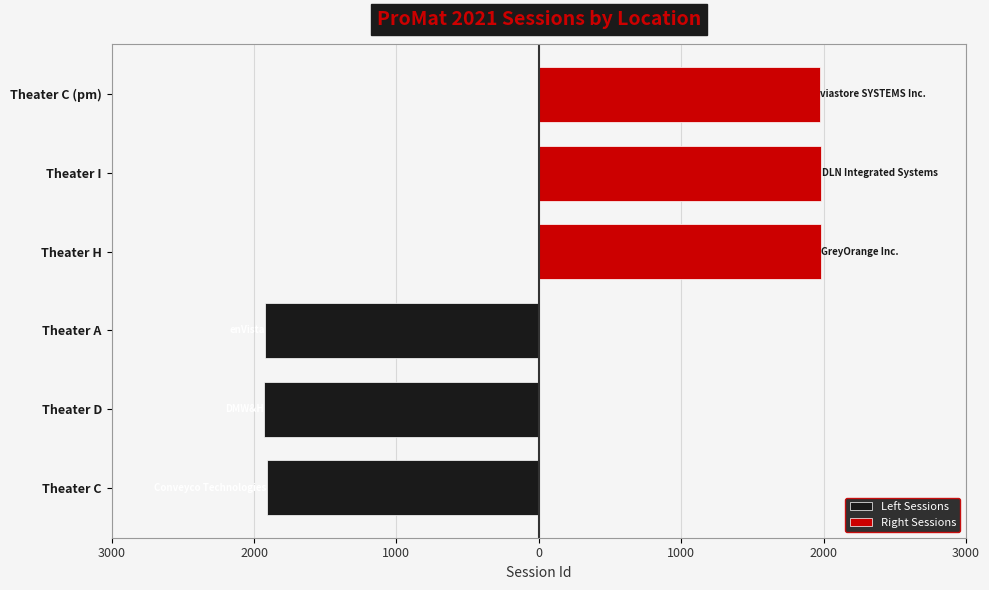

What is the spread (max minus min) of values at 2000?

3911